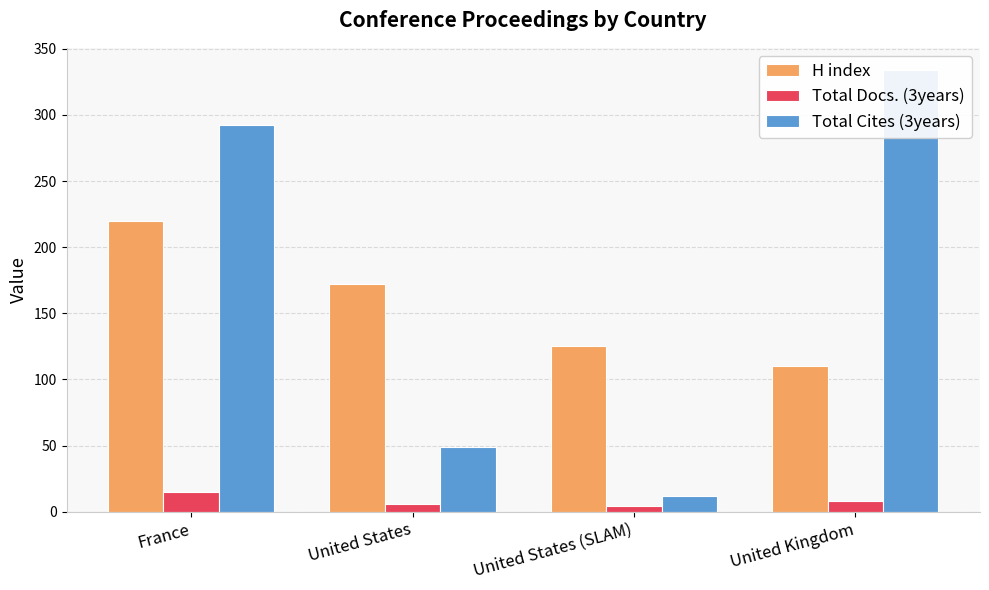

Between United States (SLAM) and United States, which is larger?

United States